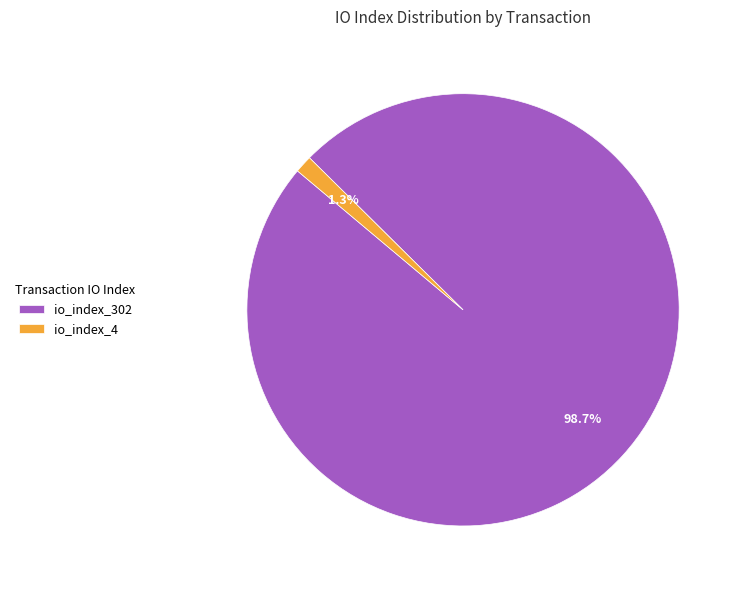

To the nearest percent, what is the combined percentage of io_index_302 and io_index_4?

100%